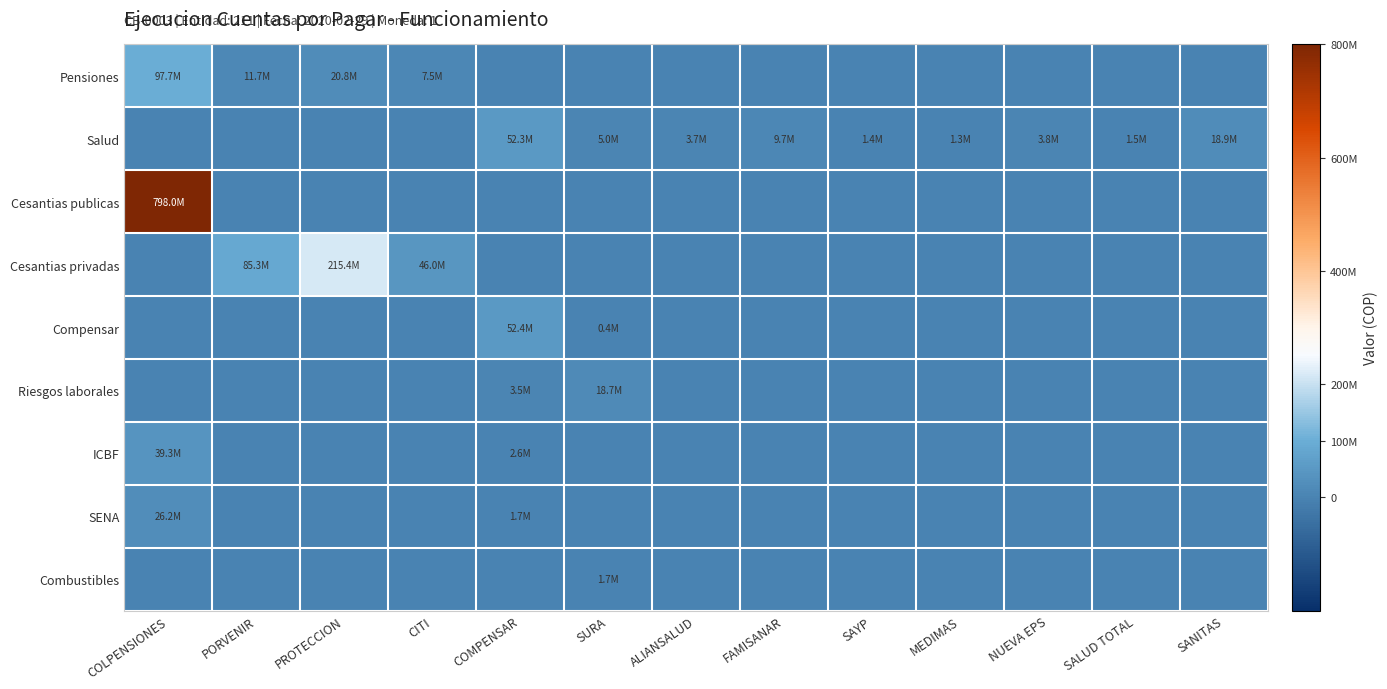

At which category does the chart reach its peak across all series?

COLPENSIONES